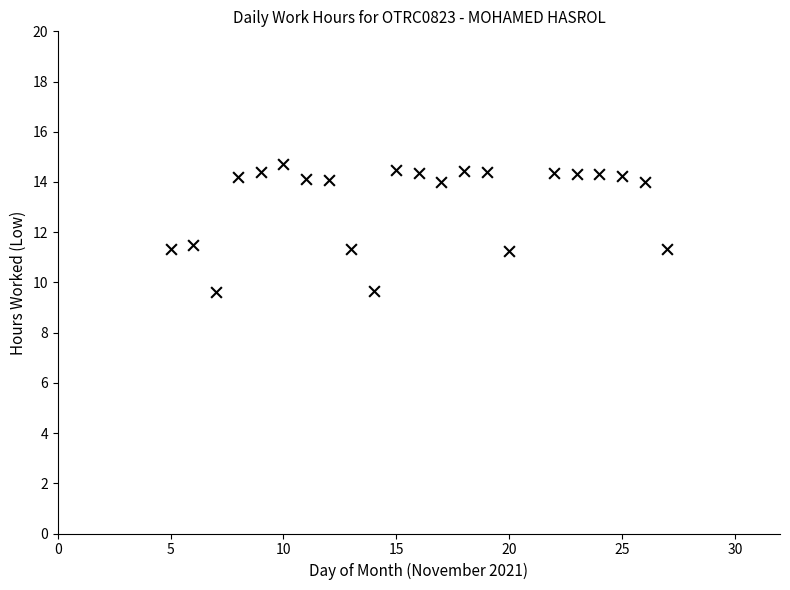

What is the range of Y values (max minus min)?

5.1